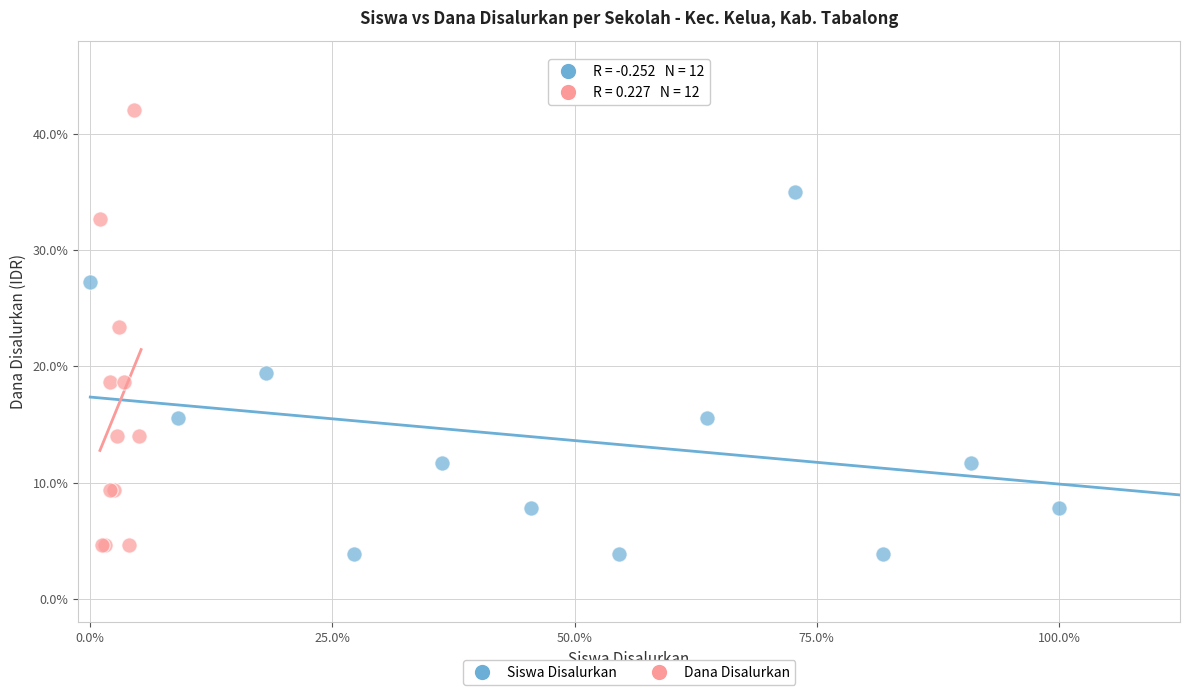

What are all the series names shown in the legend?

Siswa Disalurkan, Dana Disalurkan